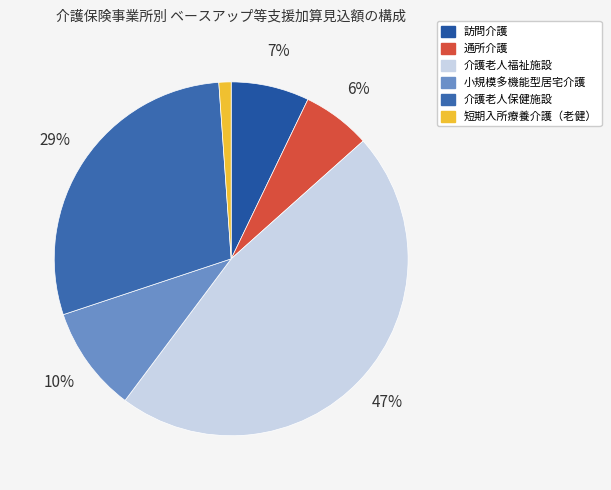

Between 通所介護 and 介護老人福祉施設, which is larger?

介護老人福祉施設